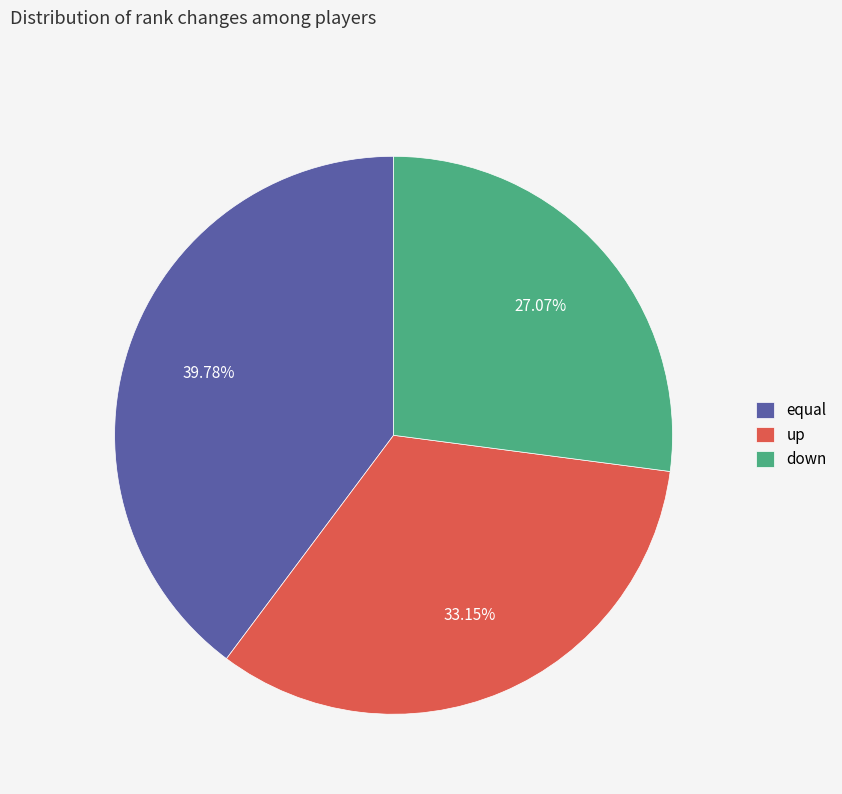

What is the ratio of the value at down to the value at up?

0.8